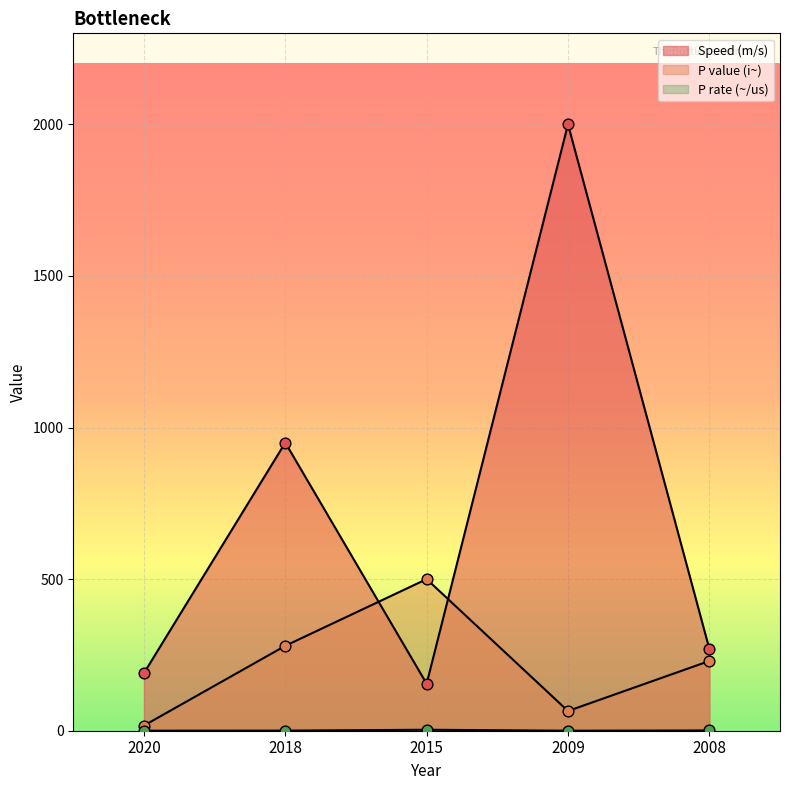

Which series has the largest Y range (max minus min)?

Speed (m/s)